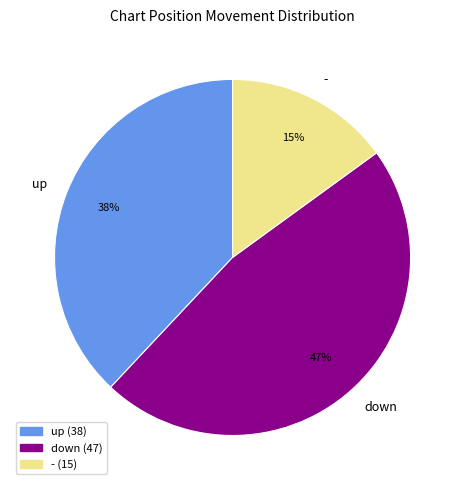

The down slice represents 40% of the pie. True or false?

False